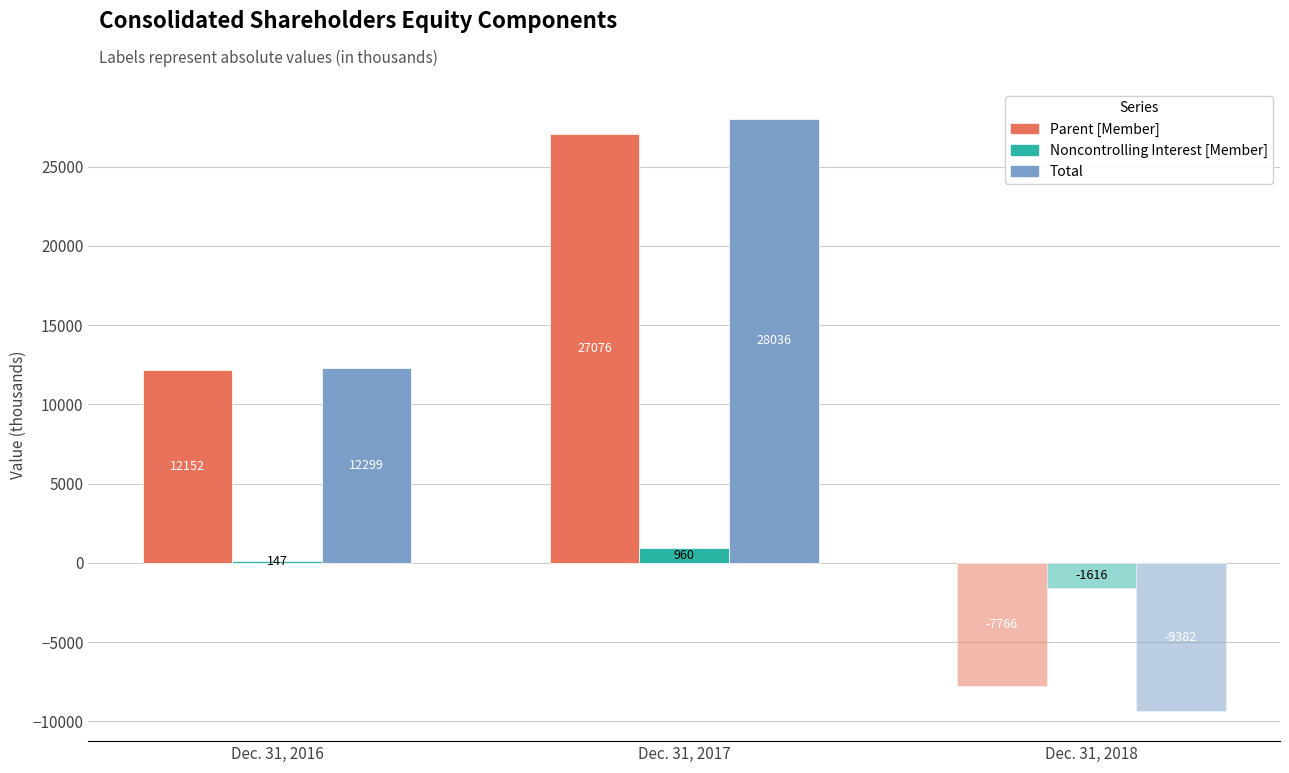

What is the spread (max minus min) of values at Dec. 31, 2016?

12152